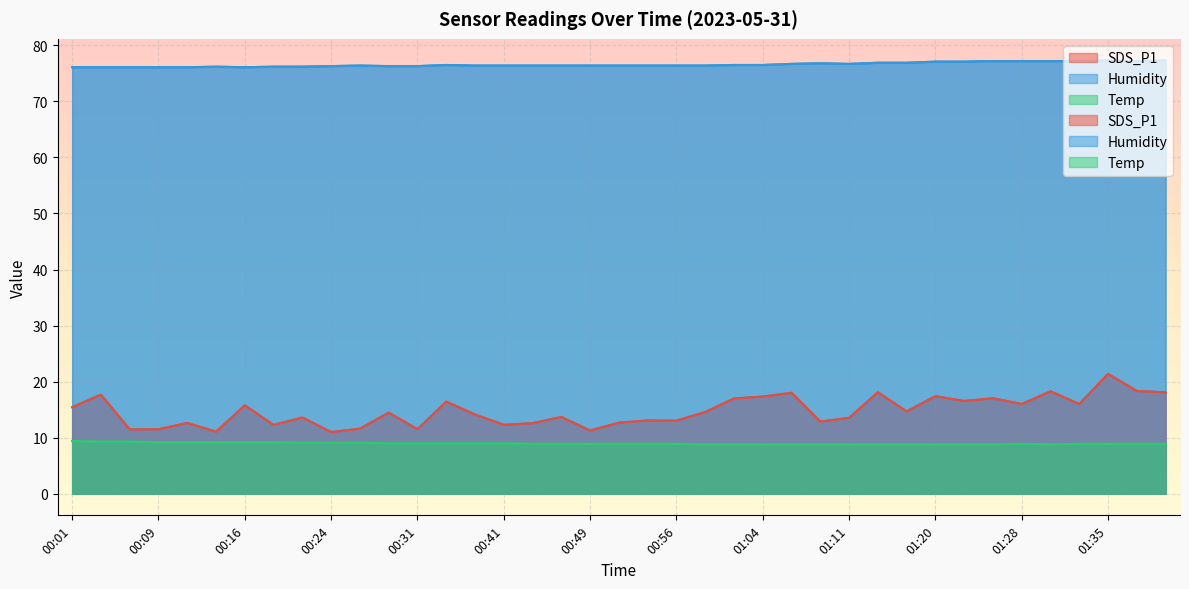

Which category has the lowest value across all series?

00:59